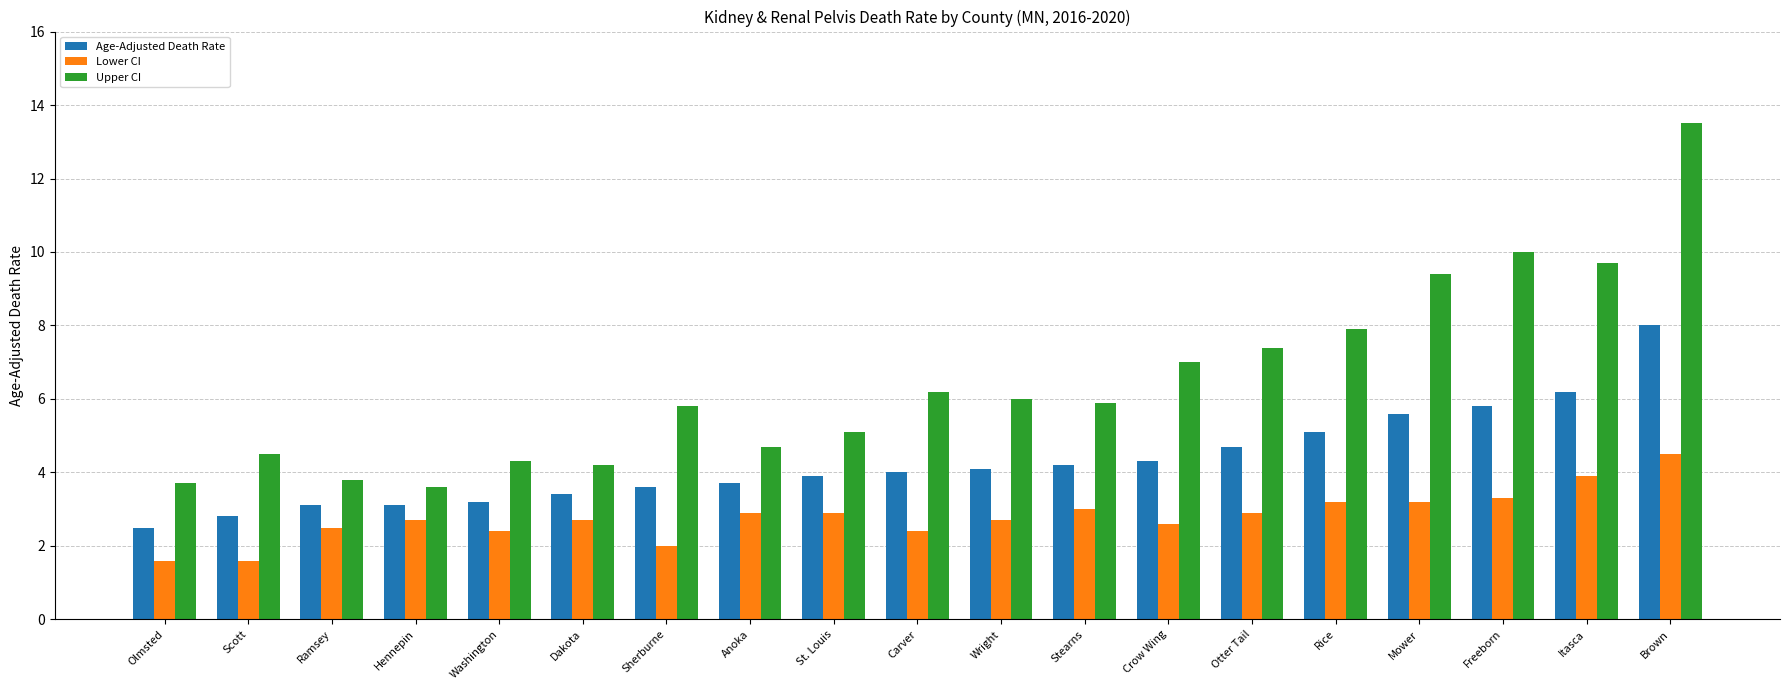

What is the difference between the maximum and minimum values in the Age-Adjusted Death Rate series?

5.5